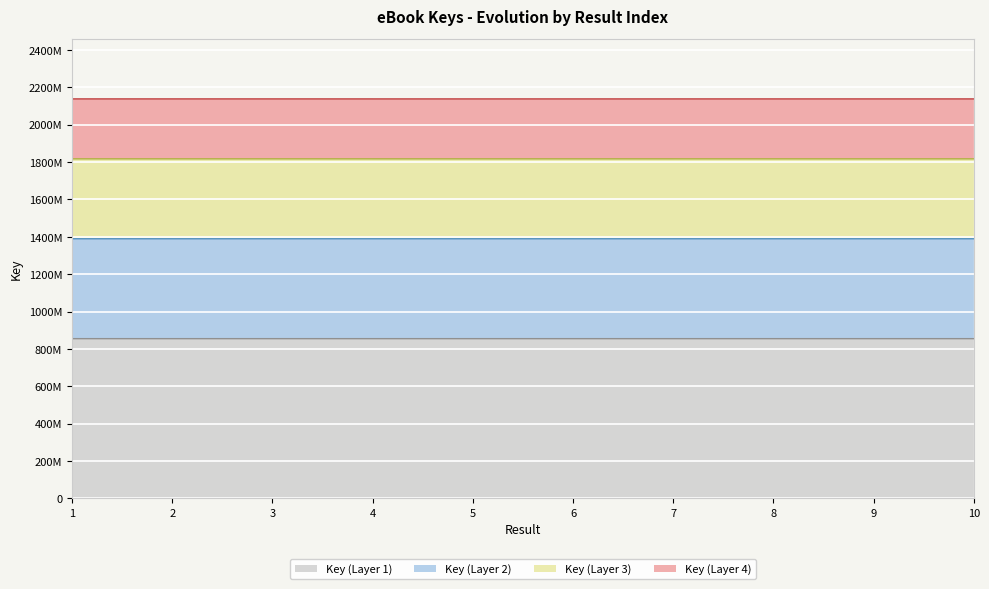

Which label corresponds to the largest value in the chart?

2